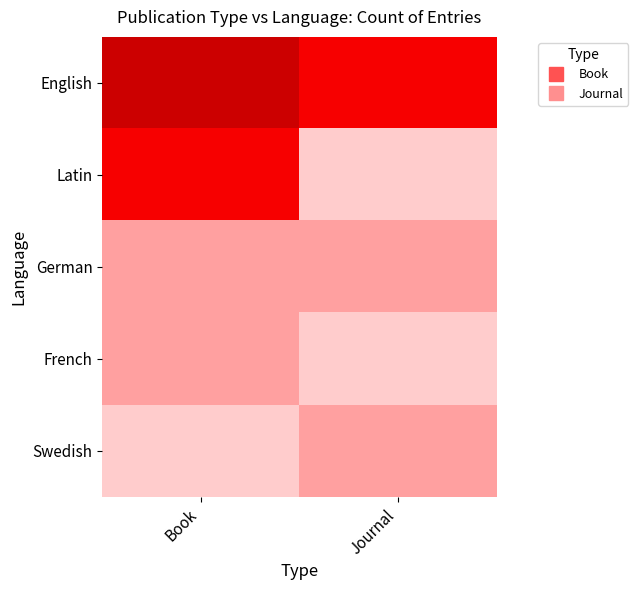

Rank the series by their maximum value, from lowest to highest.

German, French, Swedish, Latin, English